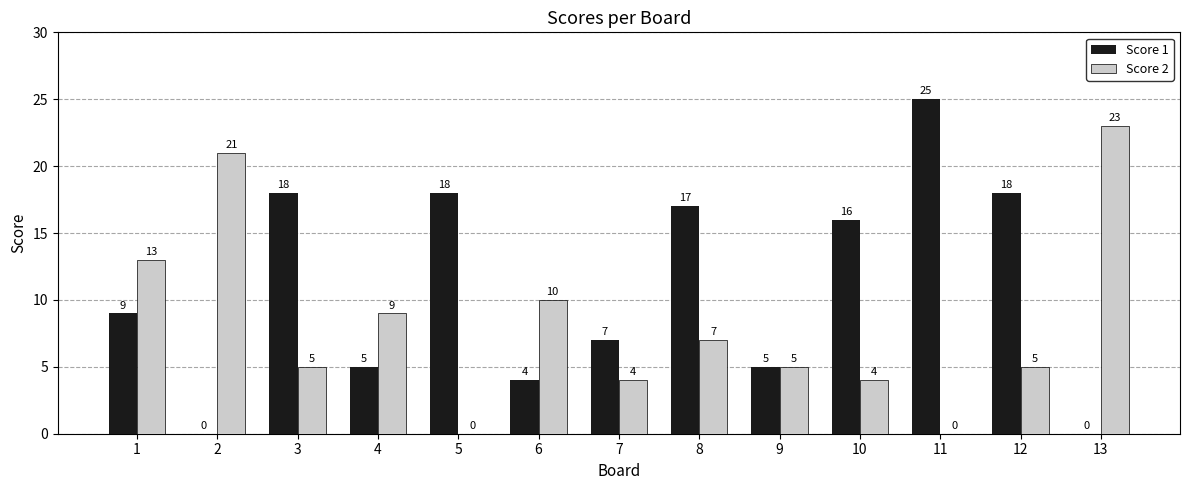

What is the difference between the Score 2 values at 6 and 3?

5